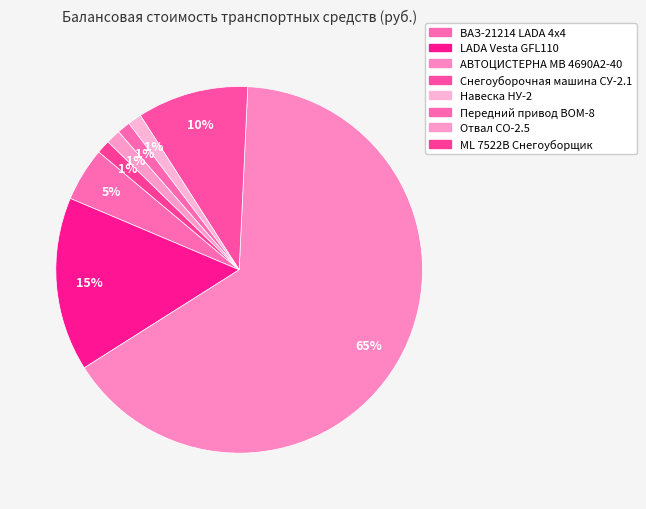

What portion of the pie excludes Отвал СО-2.5?

98.7%